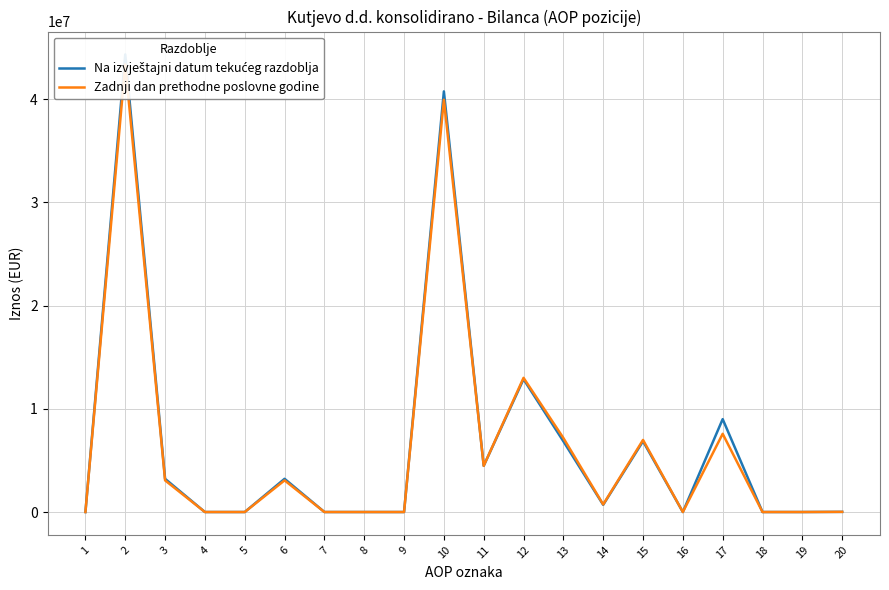

Rank the series by their average value, from highest to lowest.

Na izvještajni datum tekućeg razdoblja, Zadnji dan prethodne poslovne godine